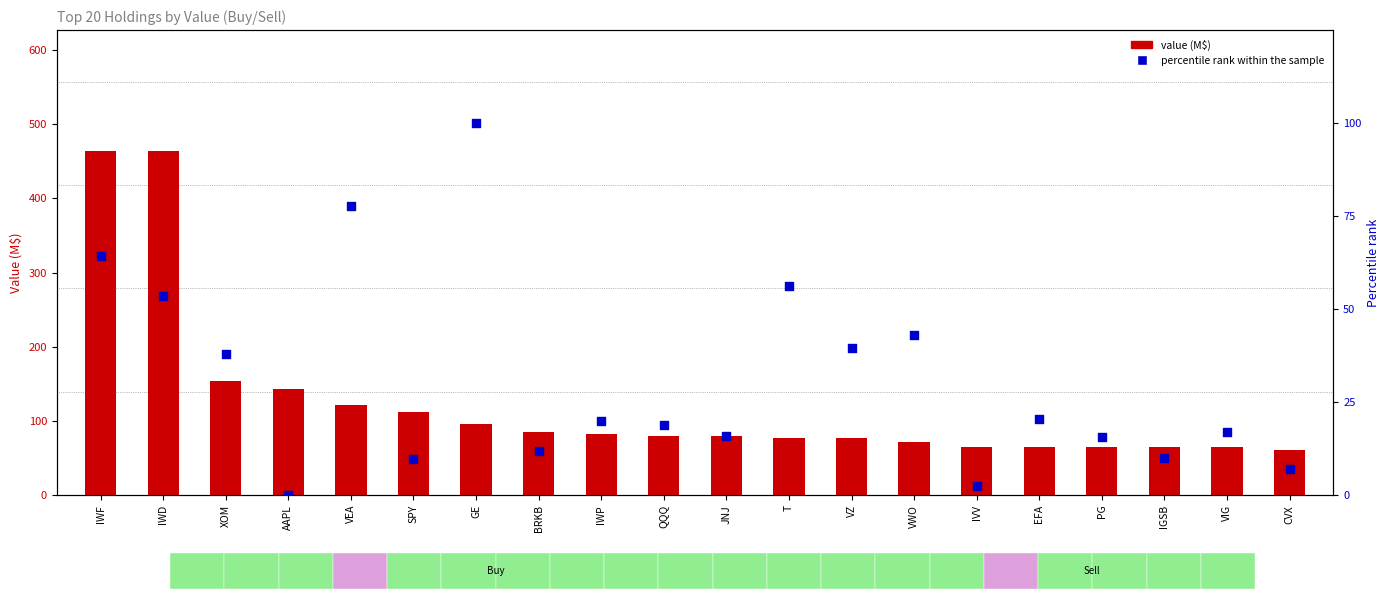

What are all the series names shown in the legend?

value (M$), percentile rank within the sample